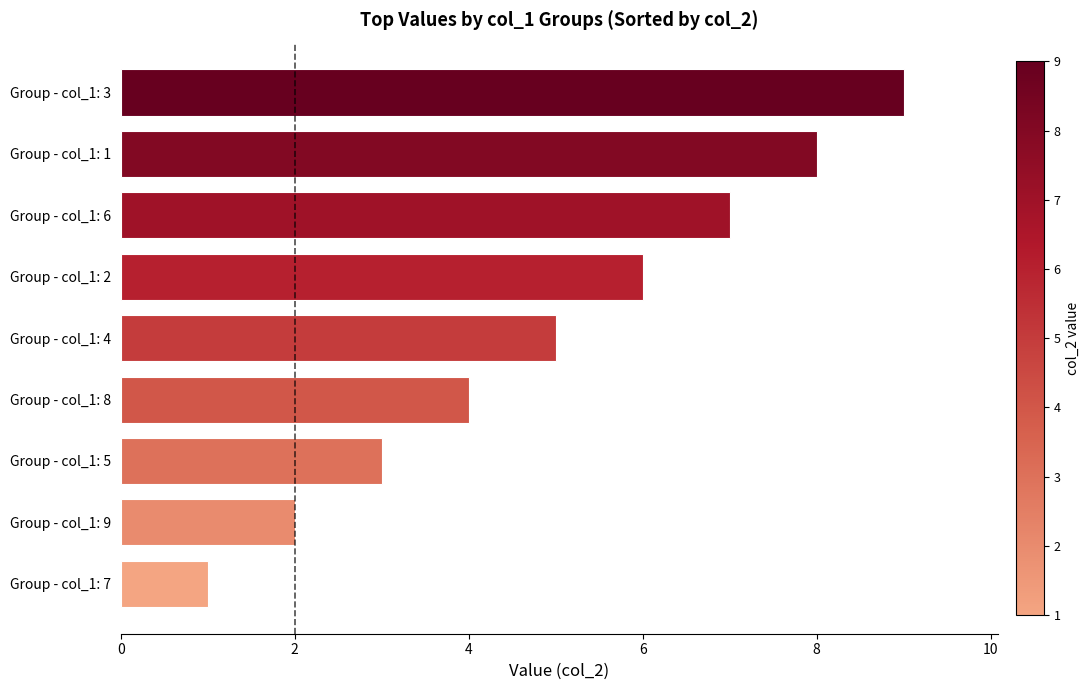

At which category does the chart reach its peak across all series?

Group - col_1: 3